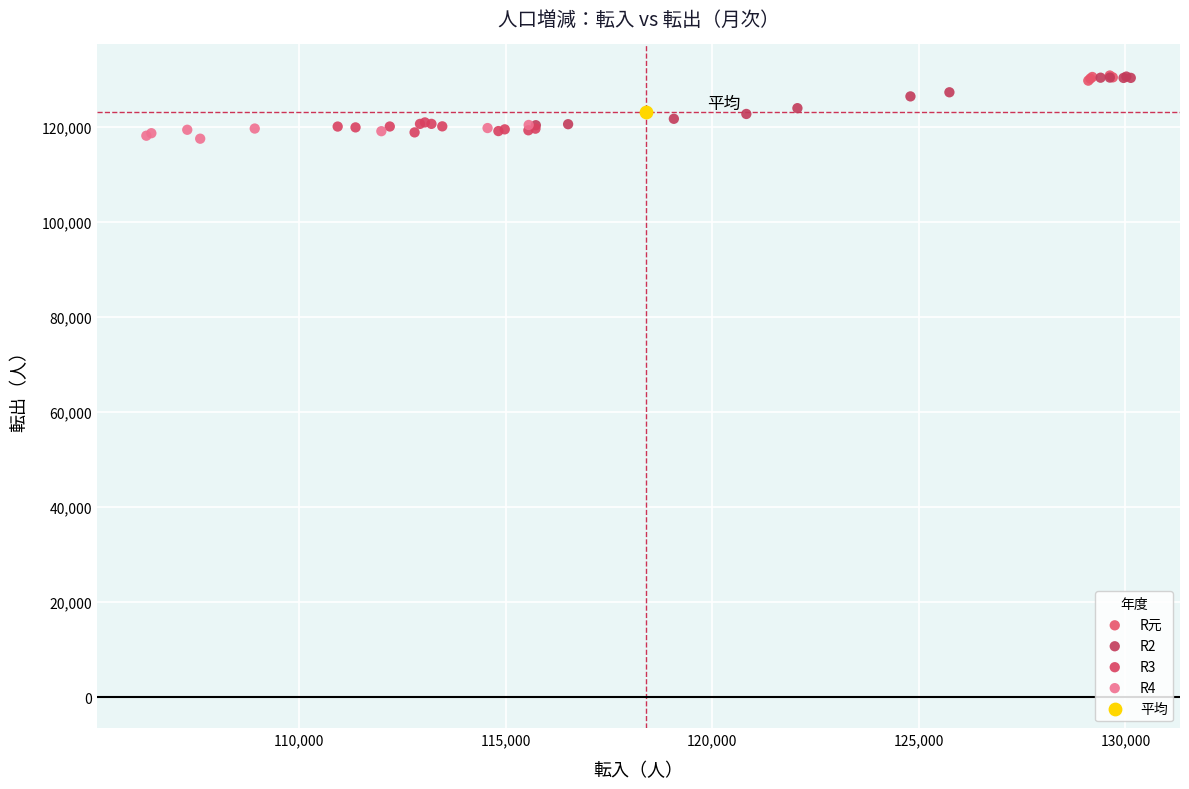

What are all the series names shown in the legend?

R元, R2, R3, R4, 平均